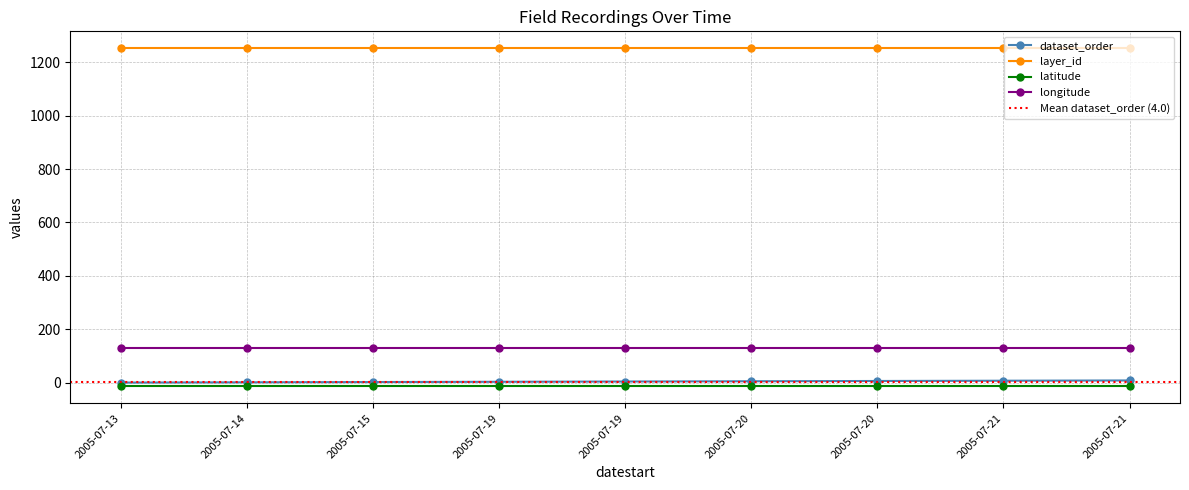

Reading left to right, what are all the values shown in this chart?

dataset_order: 0.0	1.0	2.0	3.0	4.0	5.0	6.0	7.0	8.0
layer_id: 1253.0	1253.0	1253.0	1253.0	1253.0	1253.0	1253.0	1253.0	1253.0
latitude: -14.4	-14.4	-14.4	-14.4	-14.4	-14.4	-14.4	-14.4	-14.4
longitude: 129.9	129.9	129.9	129.9	129.9	129.9	129.9	129.9	129.9